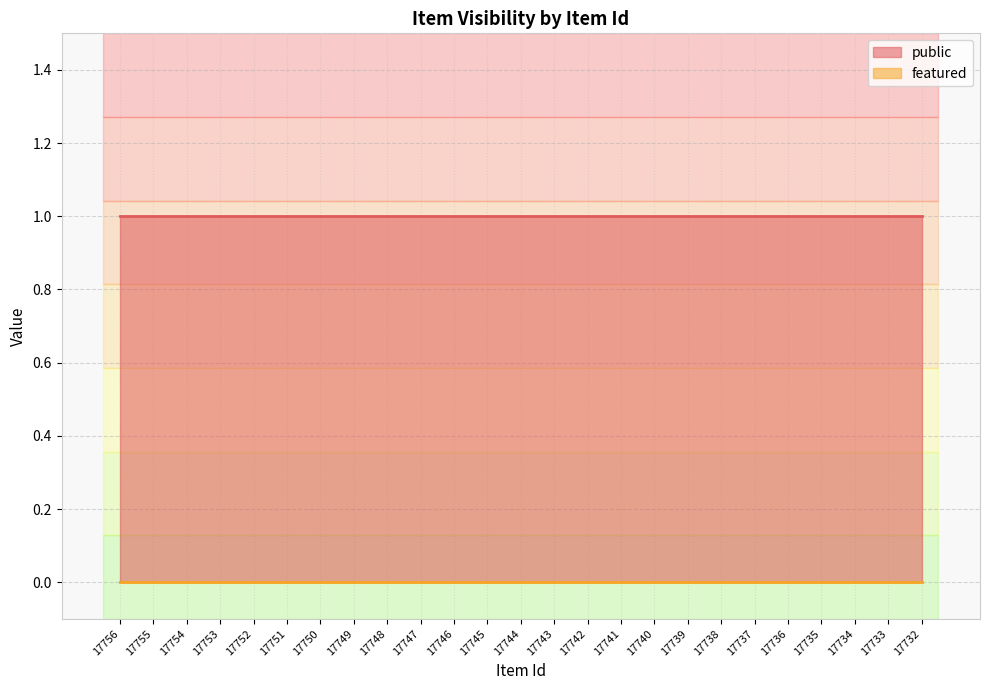

Is the value of featured at 17756 greater than the value of public at 17739?

No